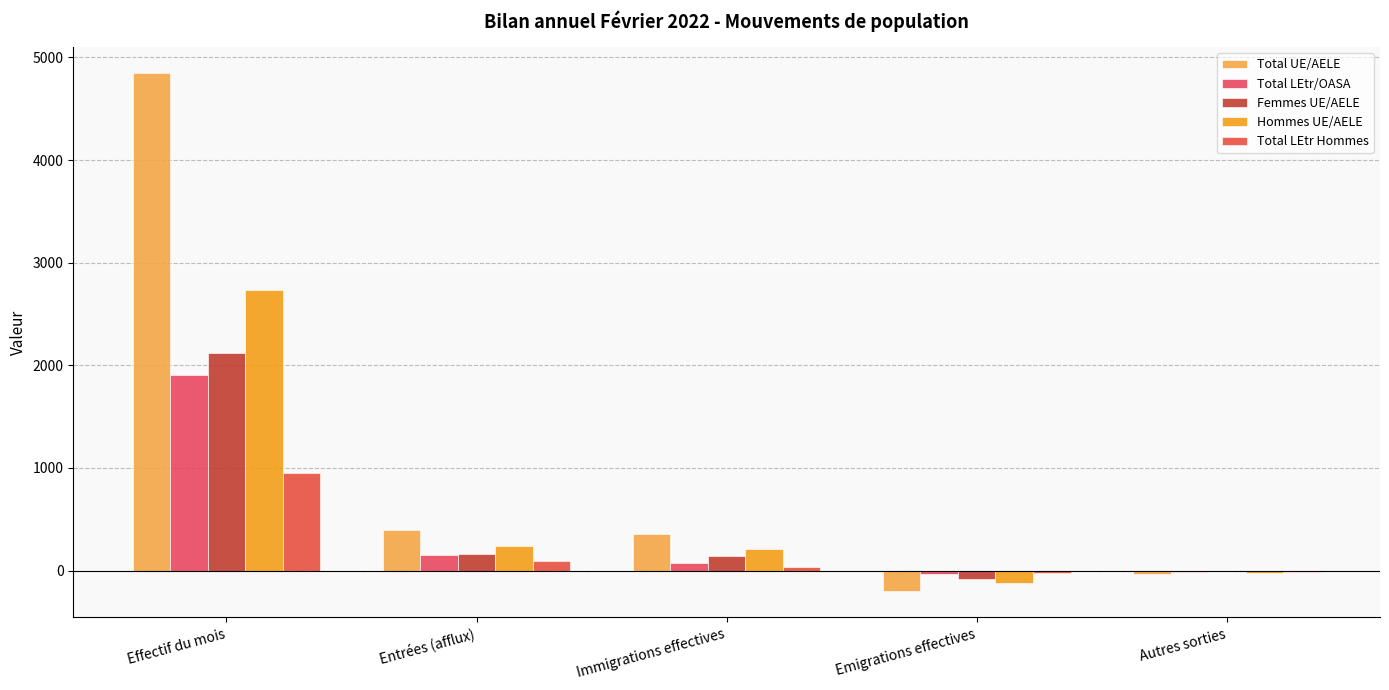

How many series are shown in this chart?

5